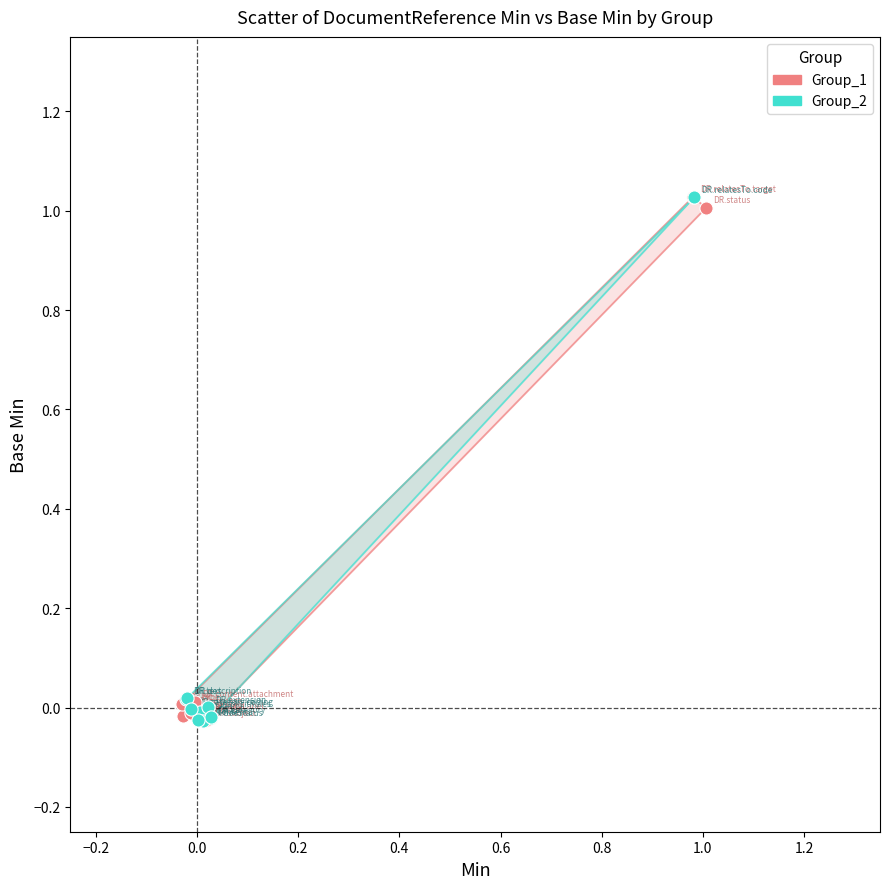

What are all the series names shown in the legend?

Group_1, Group_2